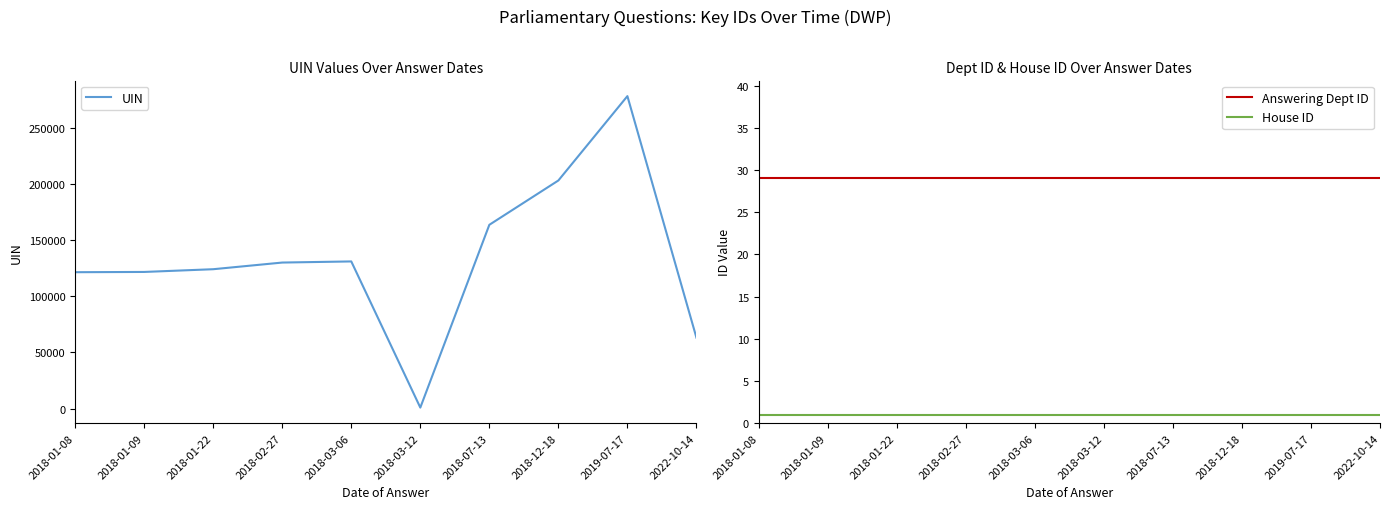

What is the sum of all UIN values?

1338528